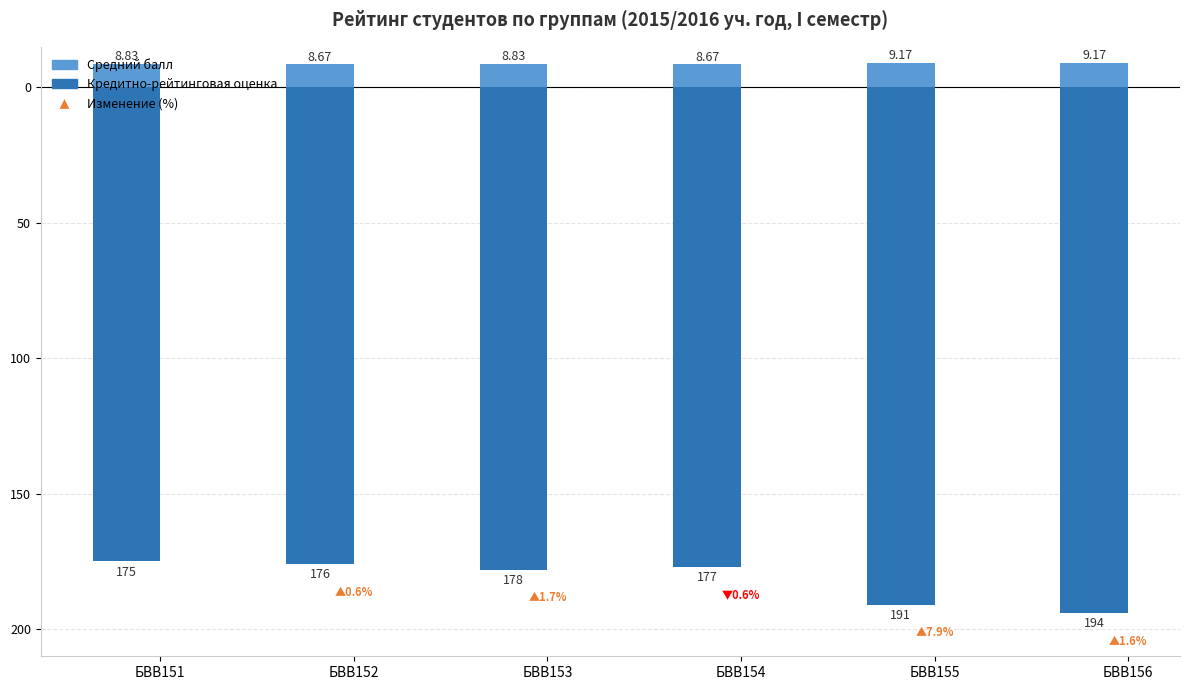

What is the highest value of the Средний балл series?

9.2